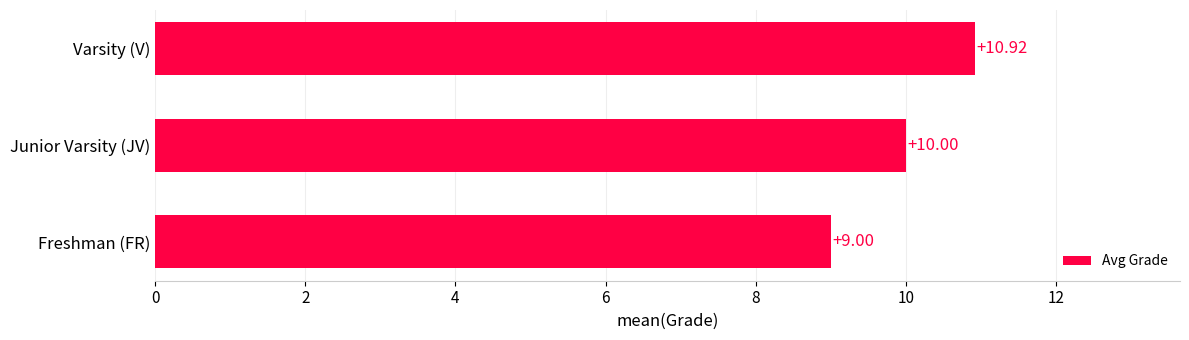

Which category has the highest value across all series?

Varsity (V)